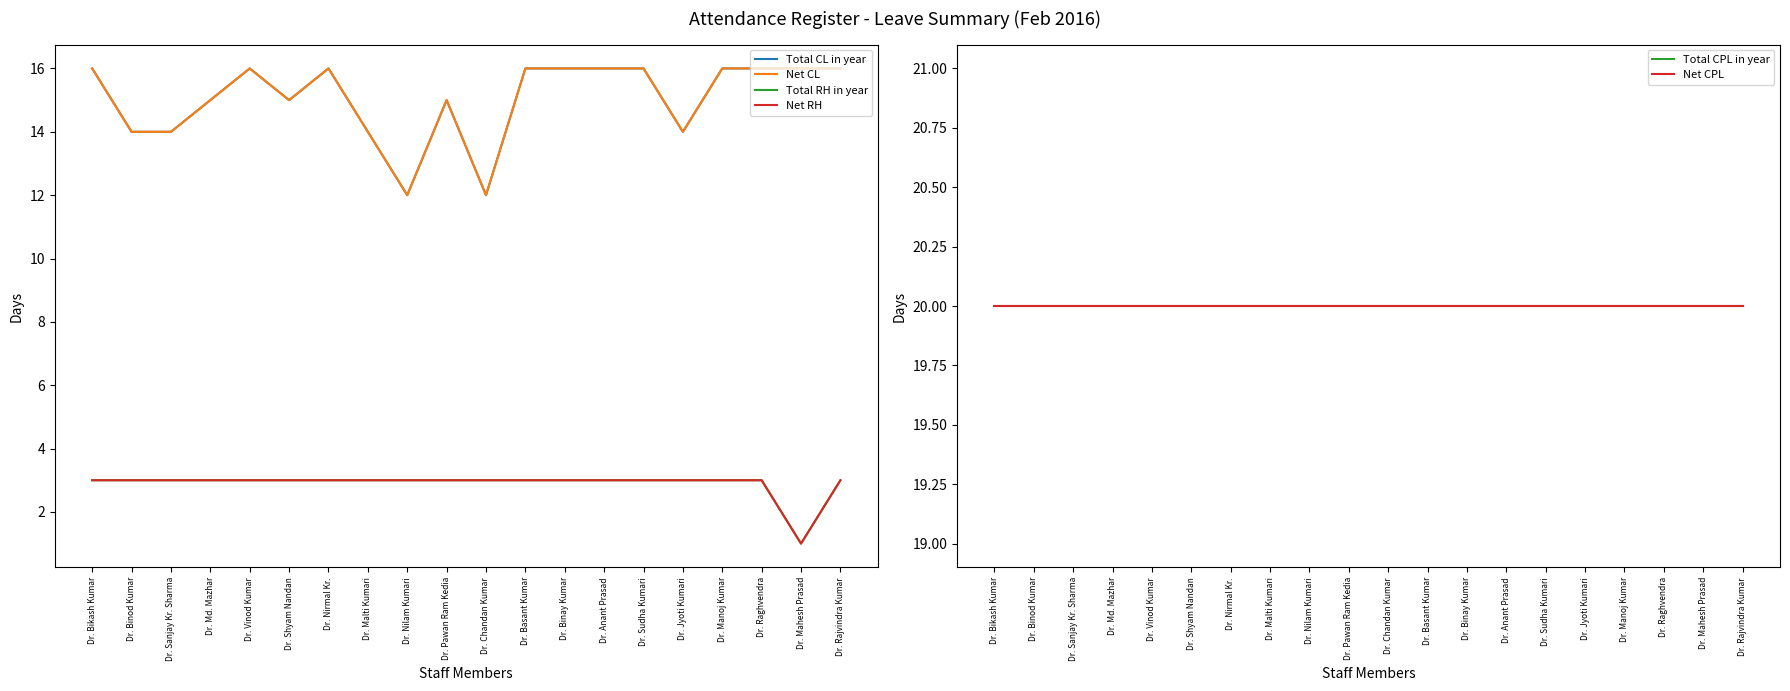

What is the value of the Net CPL point at the 16th from the left?

20